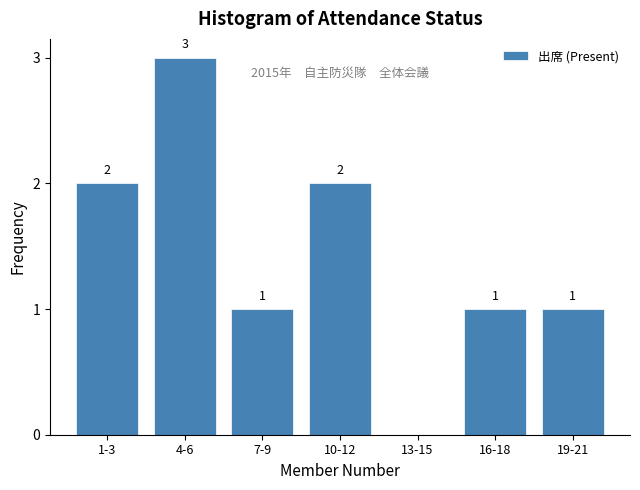

Reading left to right, list all the values displayed in this chart.

1-3=2	4-6=3	7-9=1	10-12=2	13-15=0	16-18=1	19-21=1